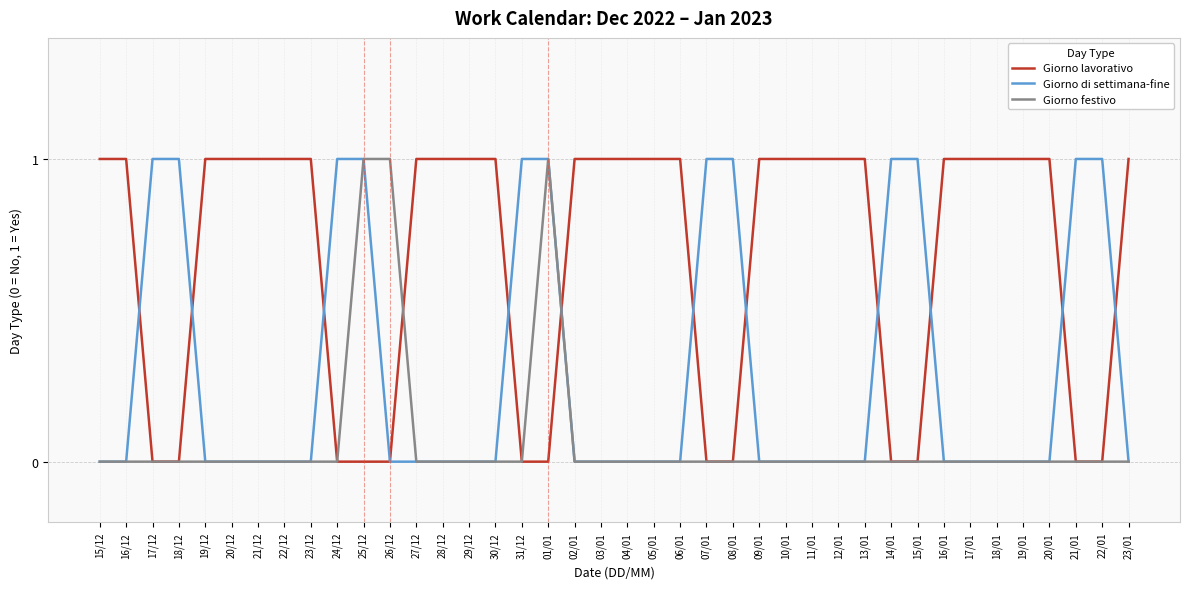

List the series in order of their overall mean, lowest first.

Giorno festivo, Giorno di settimana-fine, Giorno lavorativo